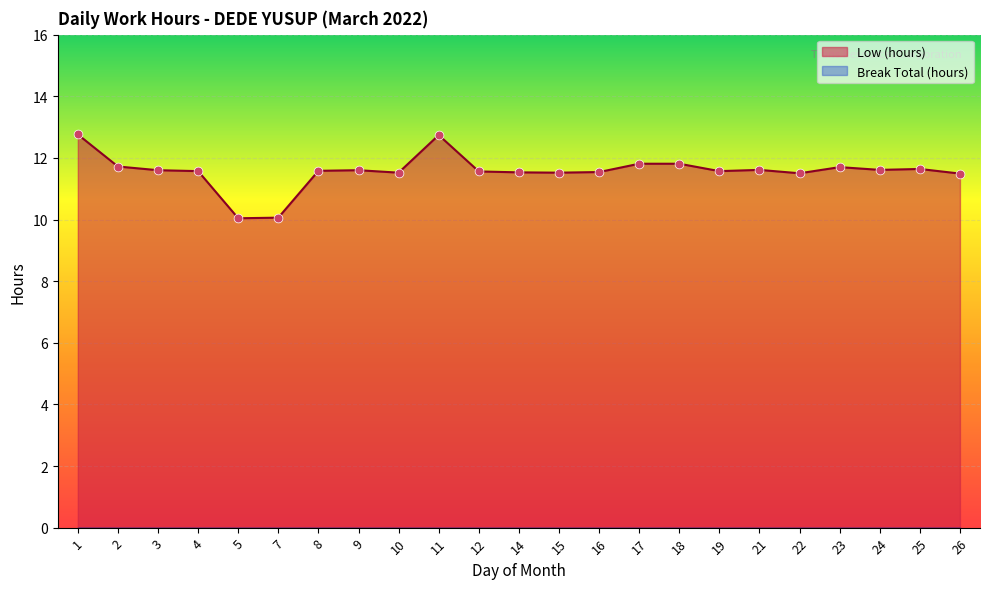

Approximately how many times larger is the value at 17 compared to 5?

1.2